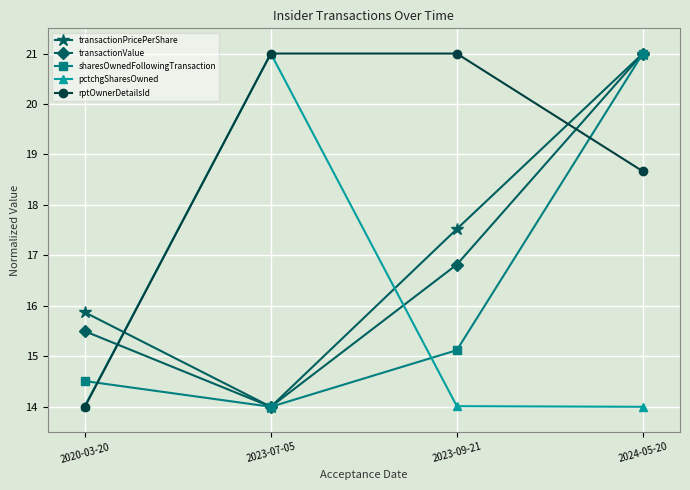

True or false: rptOwnerDetailsId has a value of 29.9 at 2023-07-05.

False